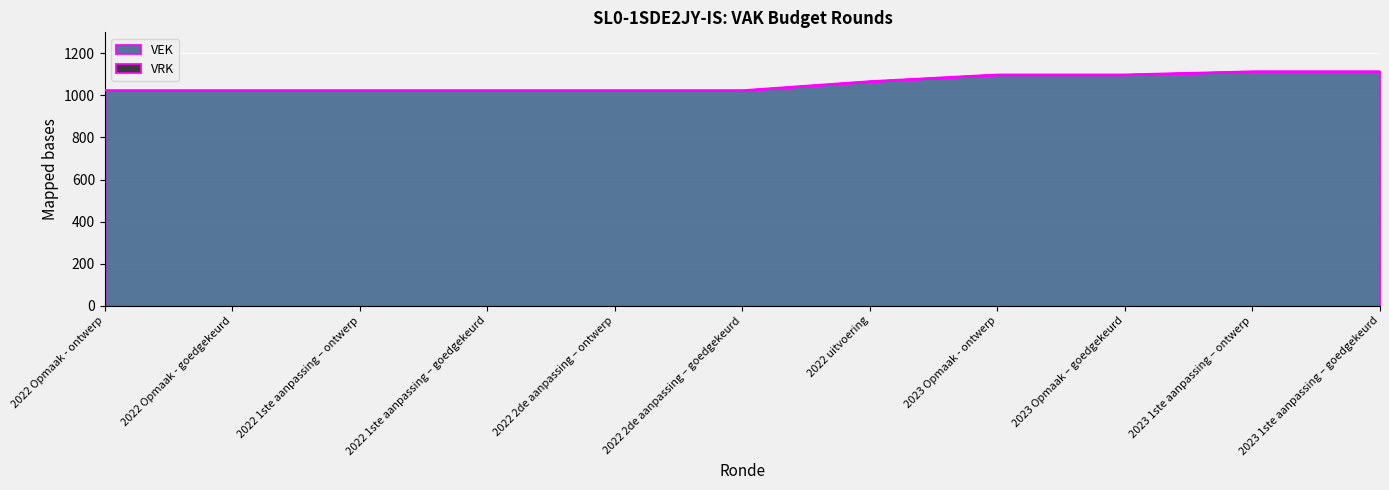

What position from the right is 2022 1ste aanpassing – ontwerp?

9